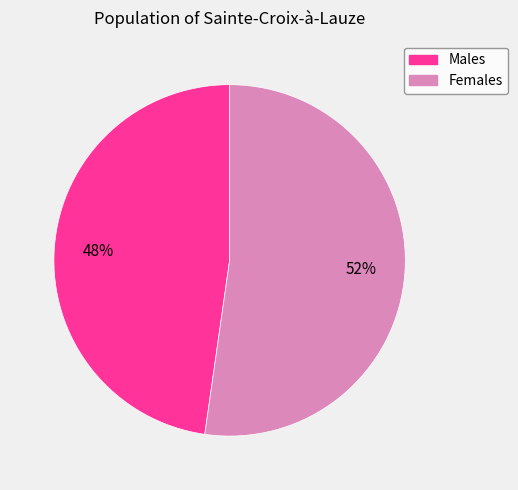

Approximately how many times larger is the value at Females compared to Males?

1.1